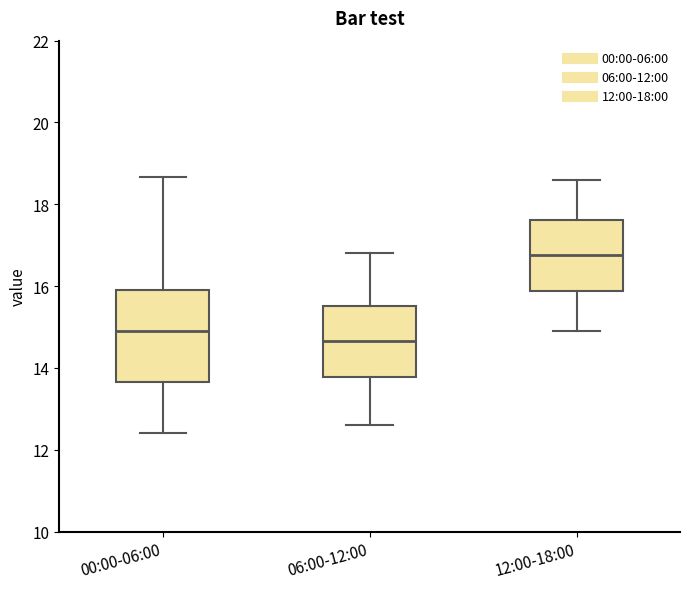

Reading left to right, read every box against the y-axis: the position of its median line, the range the box covers, and the ends of its whiskers. The values are not printed on the chart, so give them approximately, as read against the axis.

00:00-06:00: median 15.0, box 13.6 to 16.0, whiskers 12.4 to 18.6
06:00-12:00: median 14.6, box 13.8 to 15.6, whiskers 12.6 to 16.8
12:00-18:00: median 16.8, box 15.8 to 17.6, whiskers 15.0 to 18.6